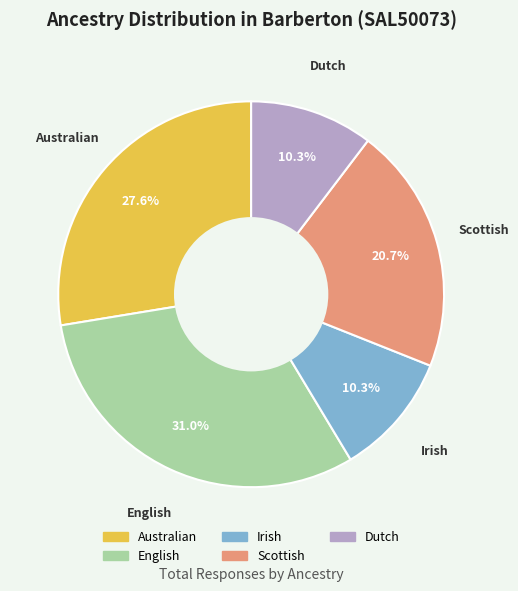

Is it true that English is 43% of the pie?

False